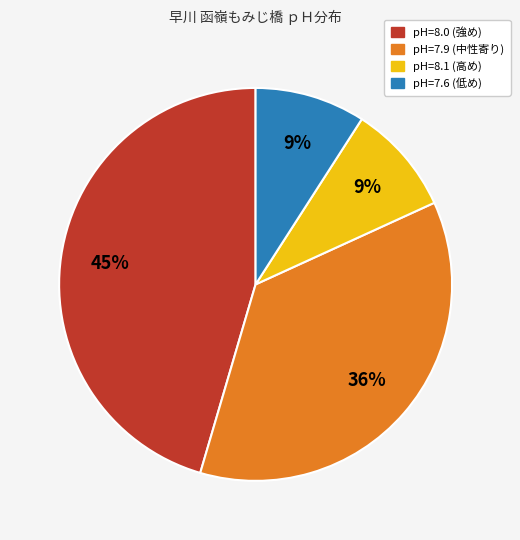

To the nearest percent, what percentage of the pie is pH=8.0 (強め)?

45%